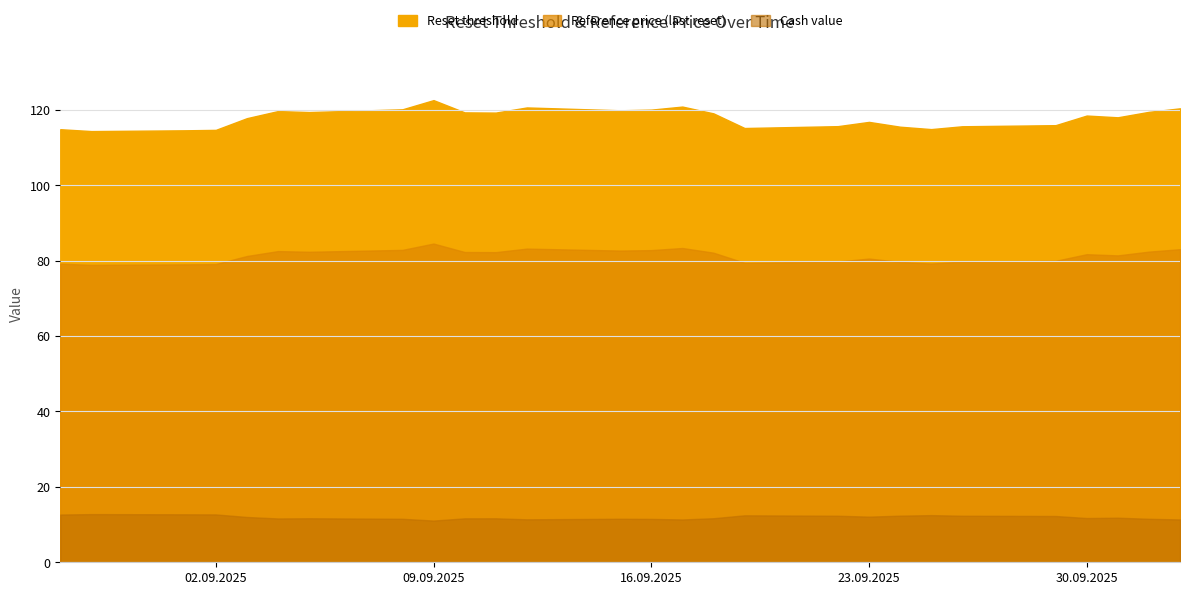

At which category does the chart reach its minimum across all series?

2025-09-09